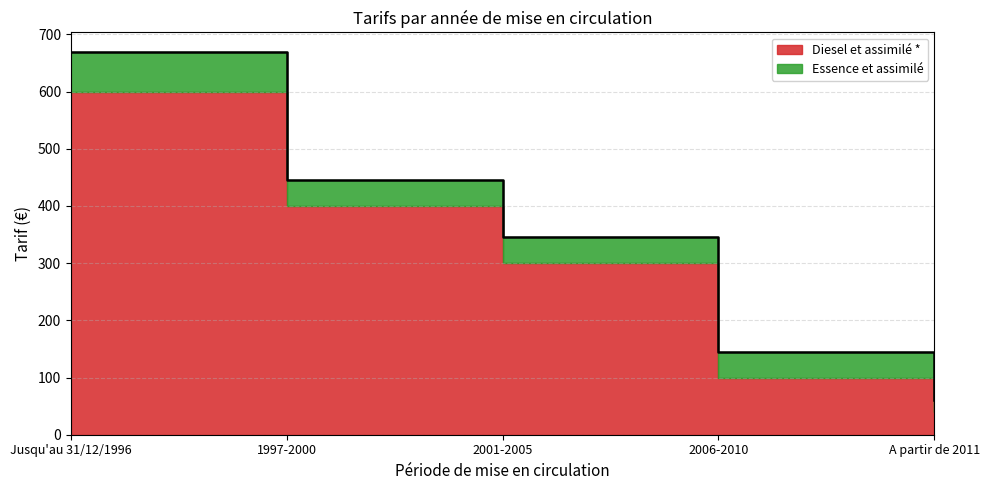

Where is the data nearest to the value 365?

2001-2005